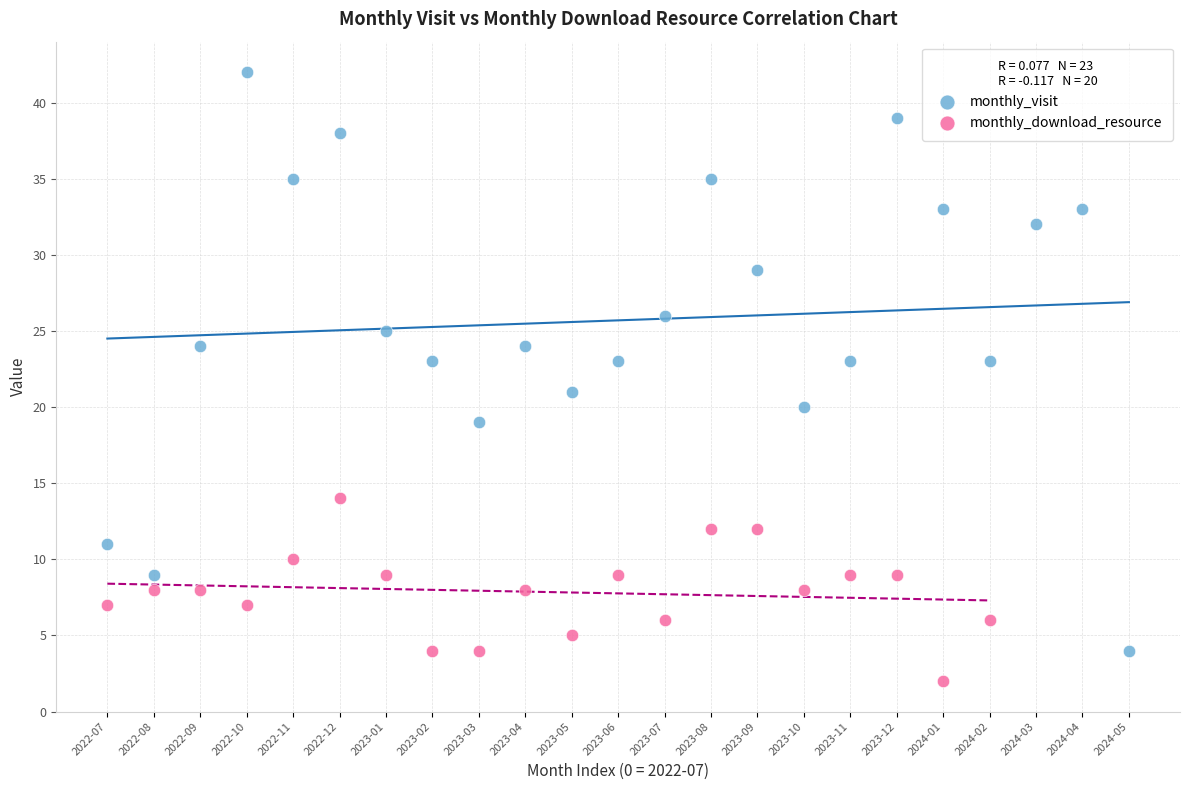

Which series reaches the maximum Y coordinate?

monthly_visit